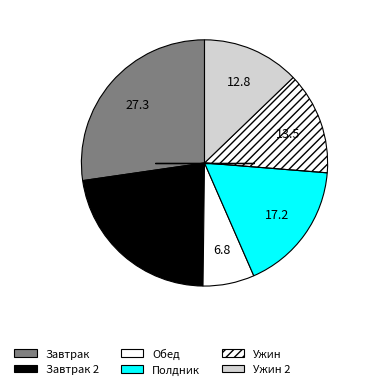

How many segments does this pie chart have?

6